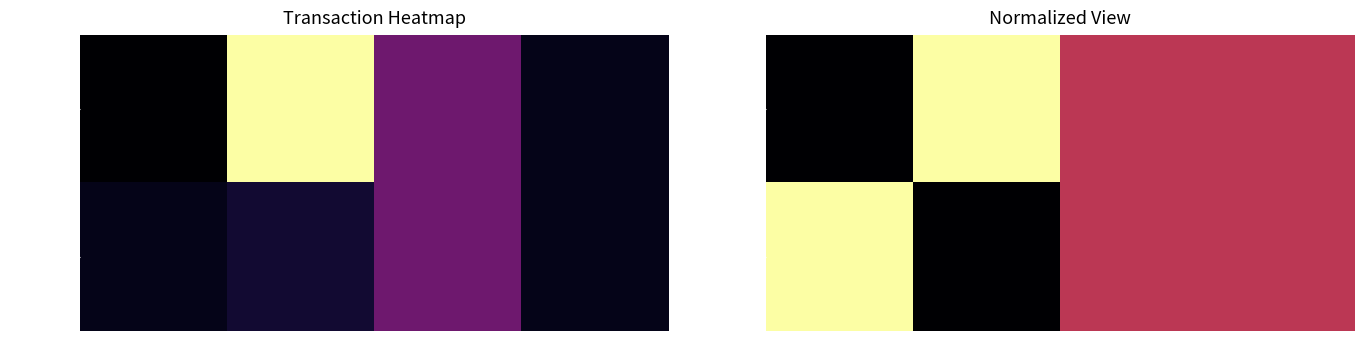

What is the greatest value displayed?

1.0